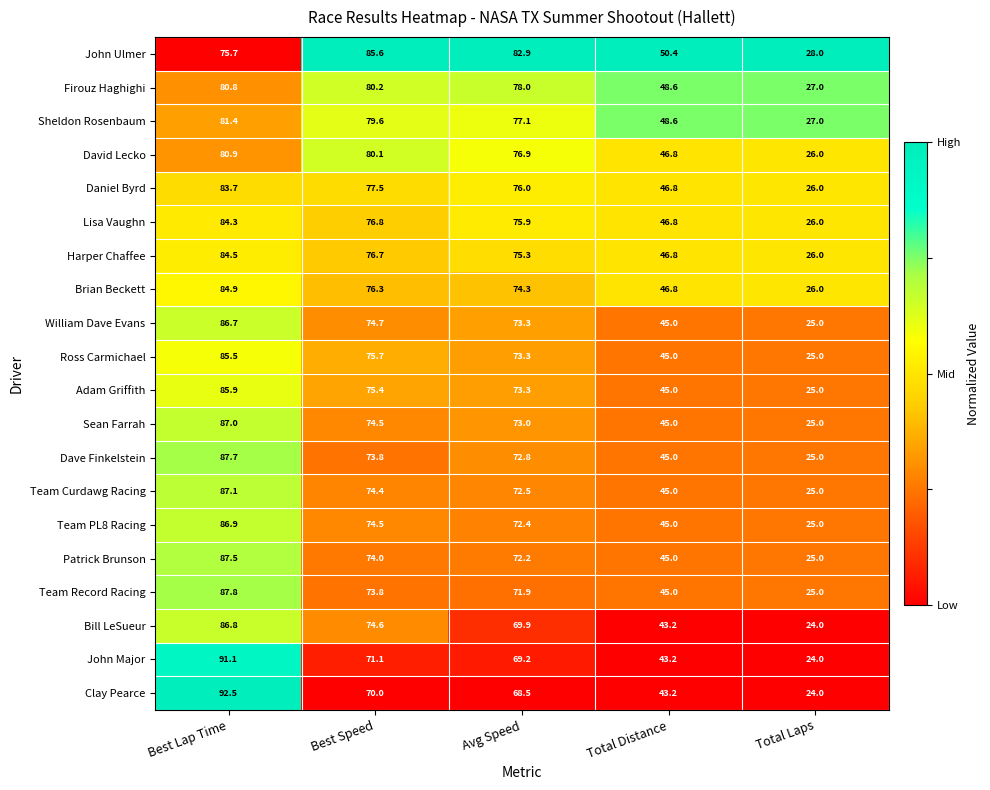

What is the difference between the Dave Finkelstein values at Total Distance and Total Laps?

20.0